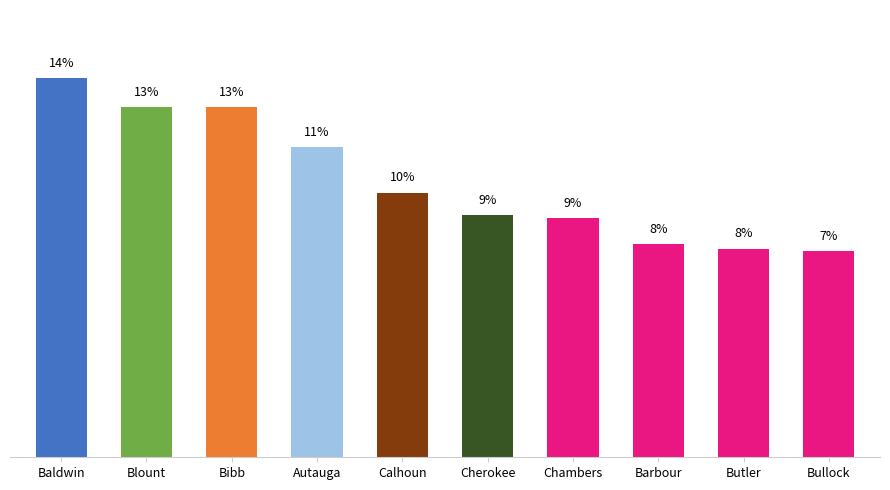

At which category does the chart reach its minimum across all series?

Bullock